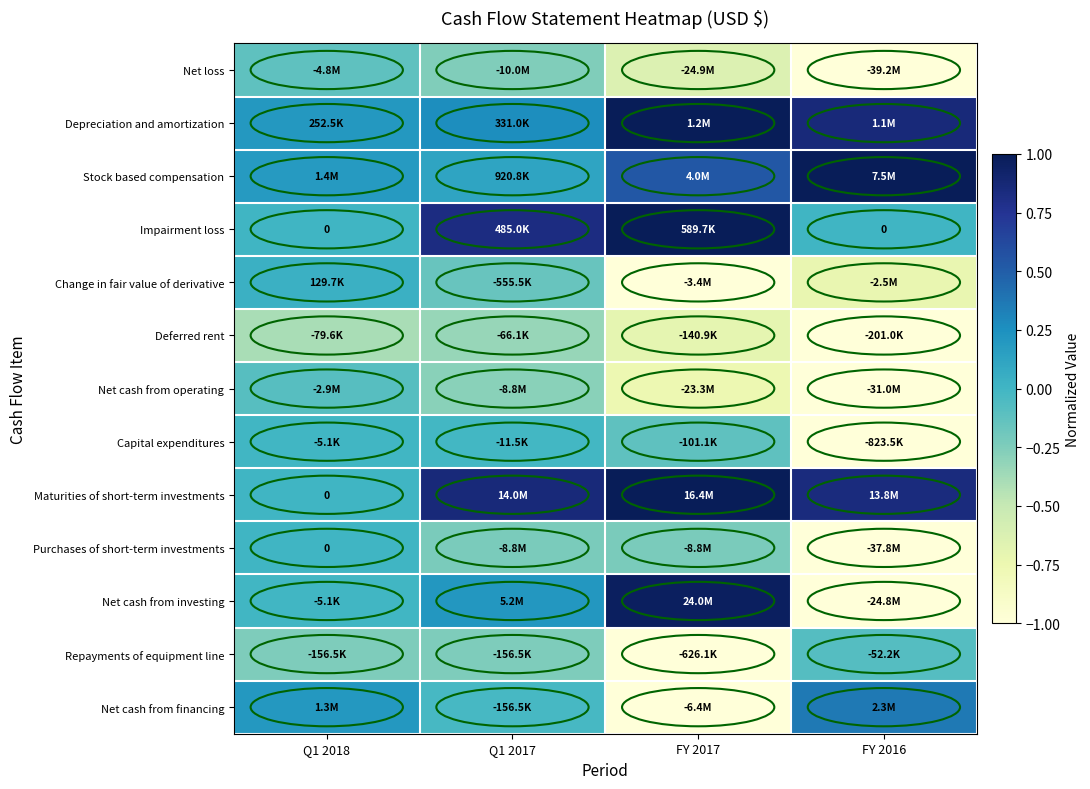

How many distinct data groups are displayed?

13